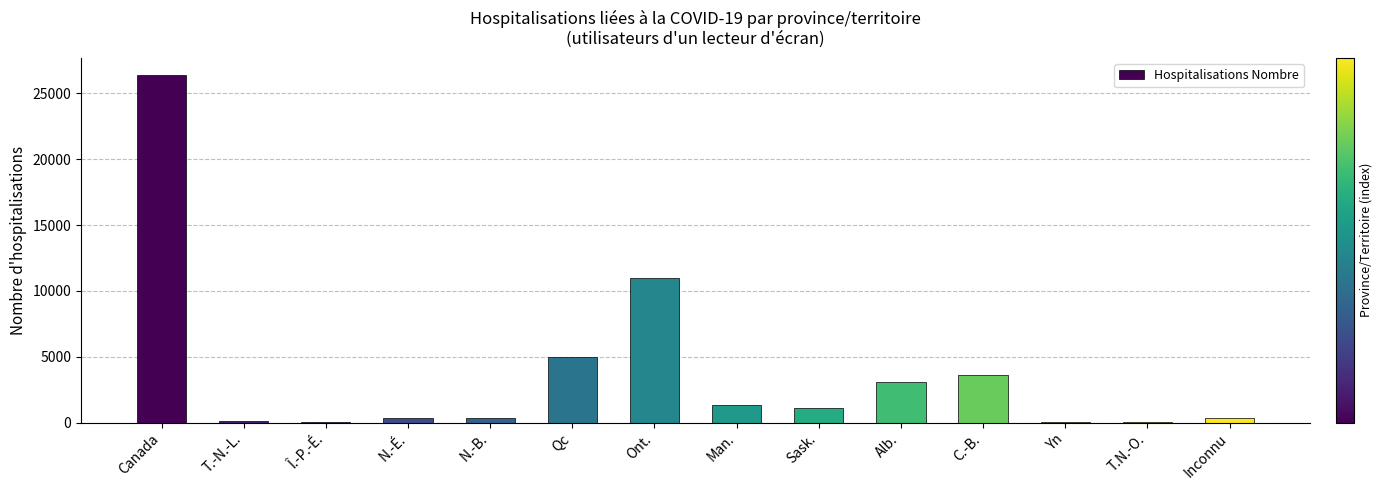

What is the ratio of the value at C.-B. to the value at Ont.?

0.3